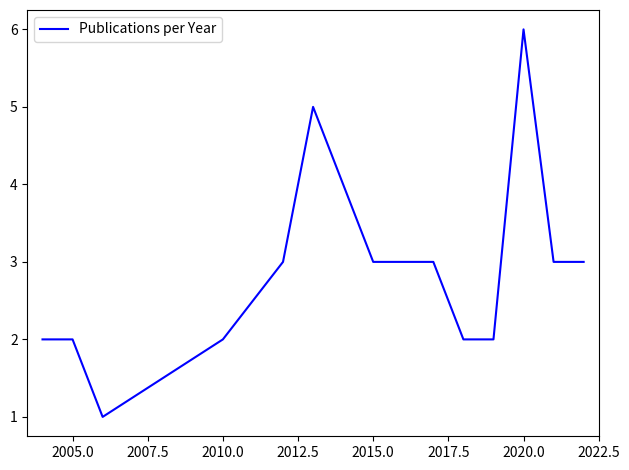

What is the greatest value displayed?

6